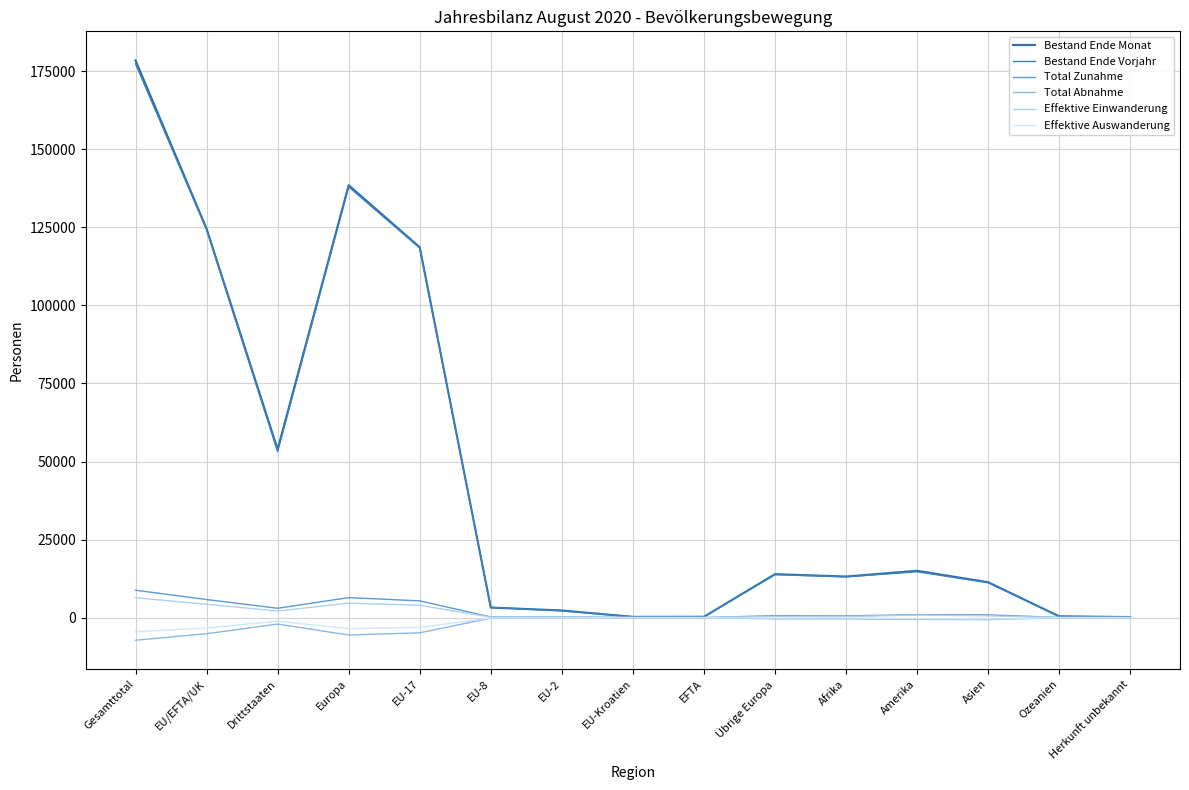

What is the minimum value shown in the chart?

-7266